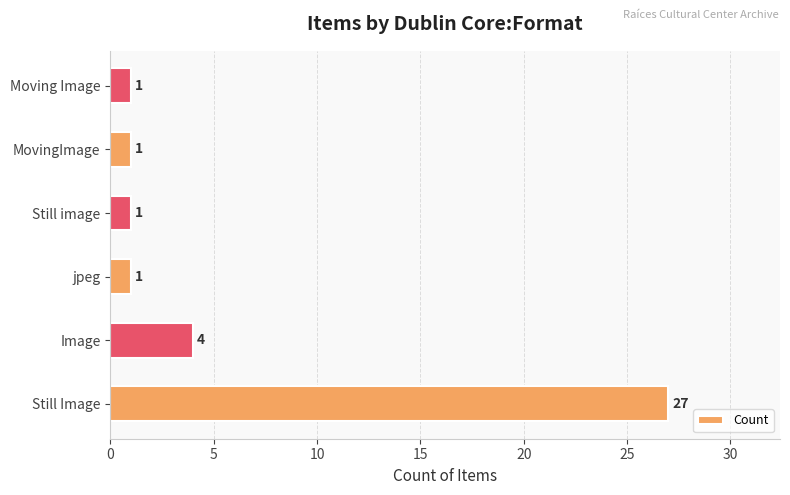

Does the chart contain stacked bars?

No